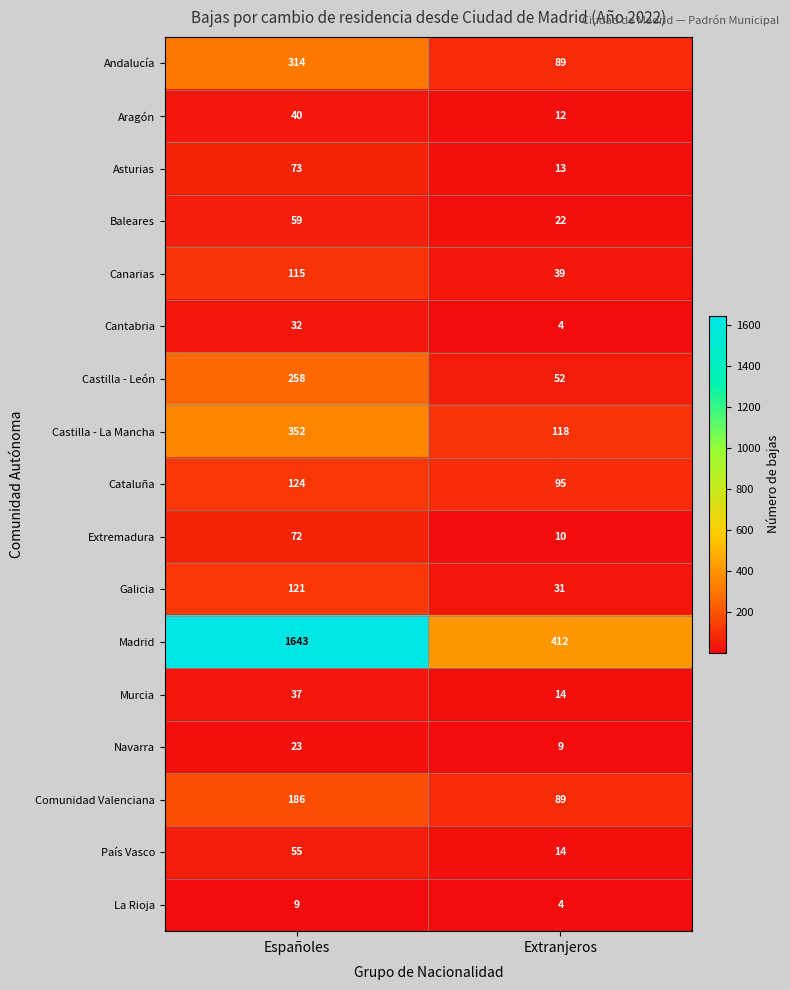

What is the approximate value of País Vasco at Extranjeros?

14